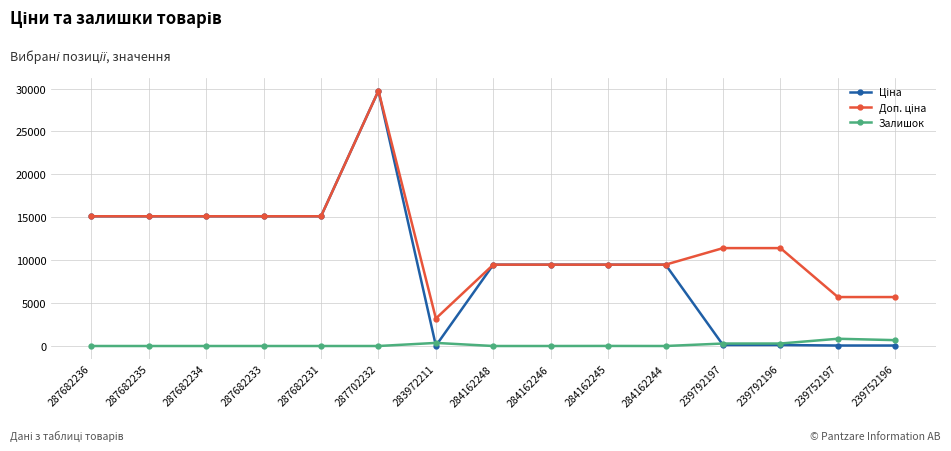

At how many categories does at least one series exceed 1443?

15